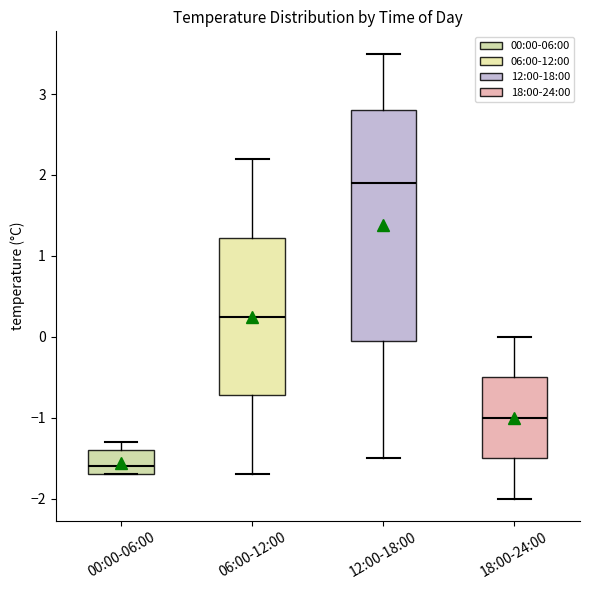

Reading left to right, read every box against the y-axis: the position of its median line, the range the box covers, and the ends of its whiskers. The values are not printed on the chart, so give them approximately, as read against the axis.

00:00-06:00: median -1.6, box -1.7 to -1.4, whiskers -1.7 to -1.3
06:00-12:00: median 0.3, box -0.7 to 1.2, whiskers -1.7 to 2.2
12:00-18:00: median 1.9, box 0.0 to 2.8, whiskers -1.5 to 3.5
18:00-24:00: median -1.0, box -1.5 to -0.5, whiskers -2.0 to 0.0